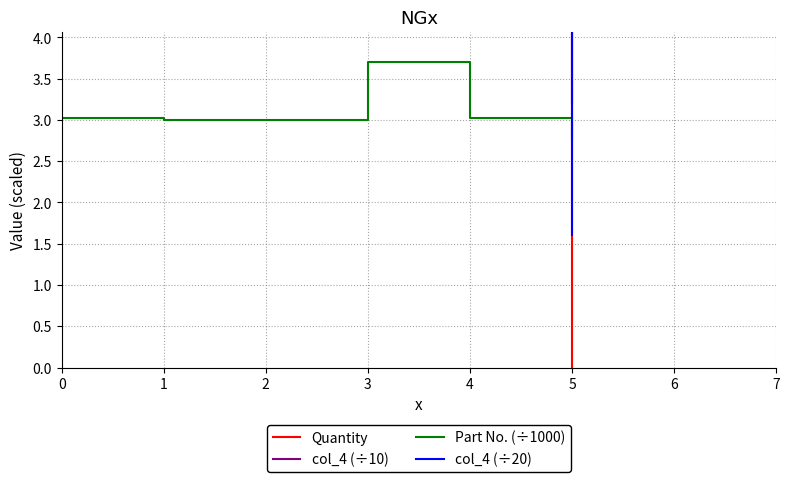

What is the sum of all Part No. (÷1000) values?

18.5